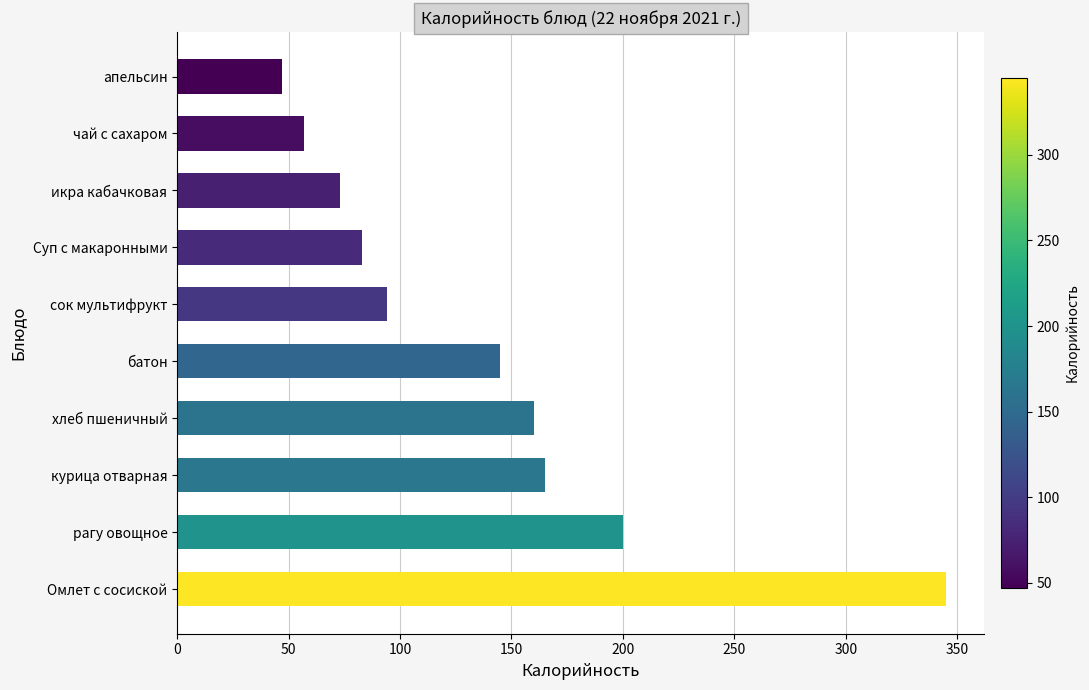

True or false: the data shows 57 at чай с сахаром.

True